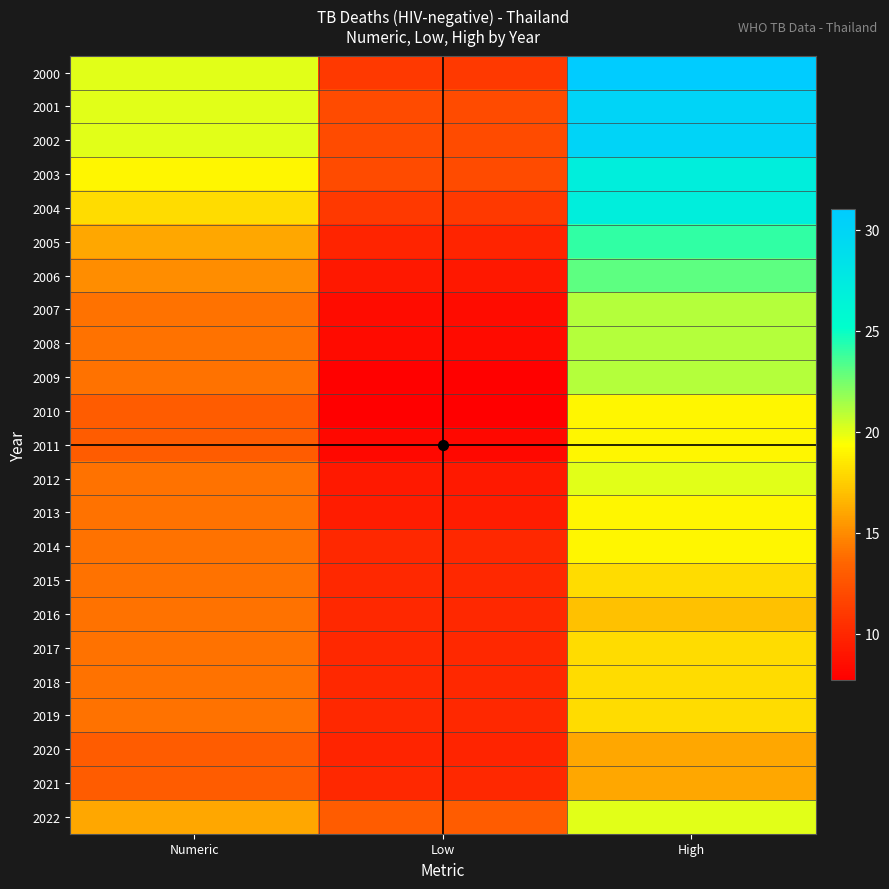

Which series has the largest range (max minus min)?

2000